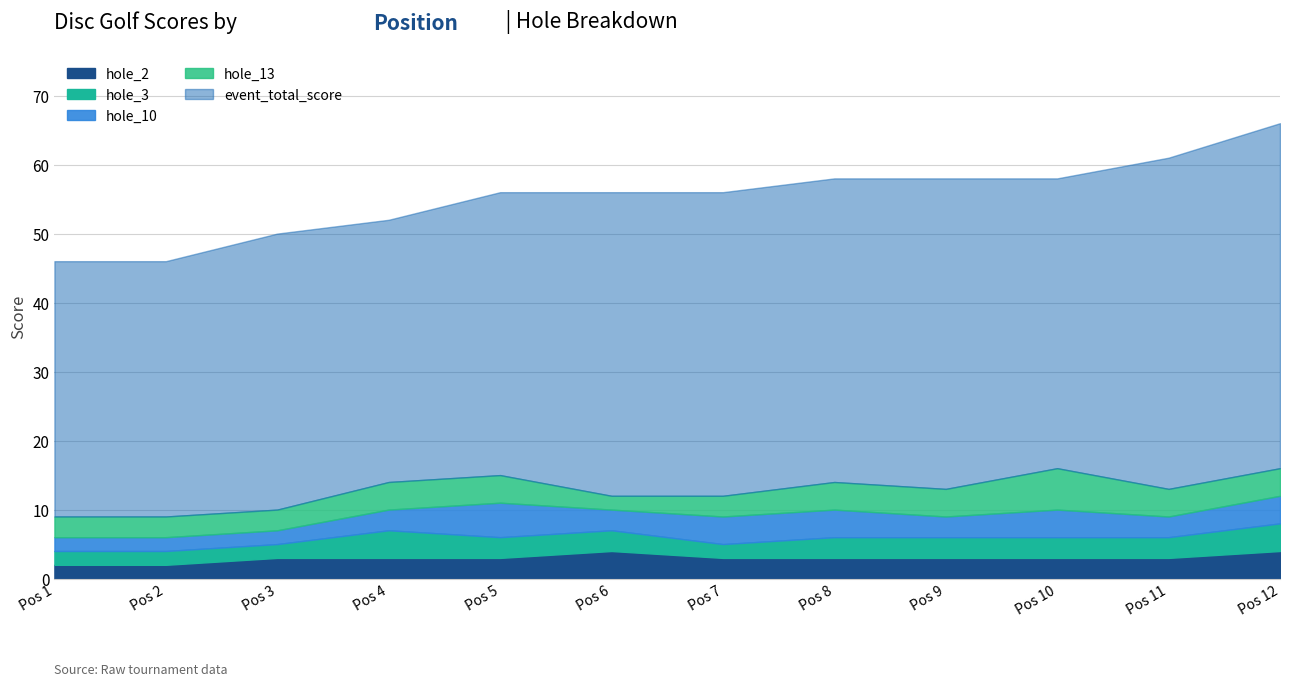

How many distinct data groups are displayed?

6